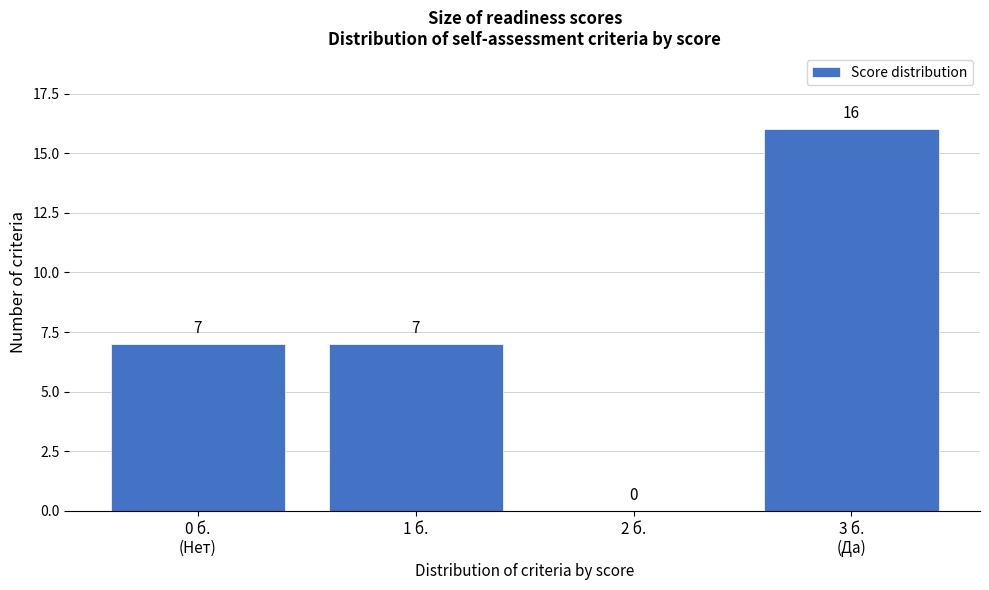

How many values are between 7 and 16?

3